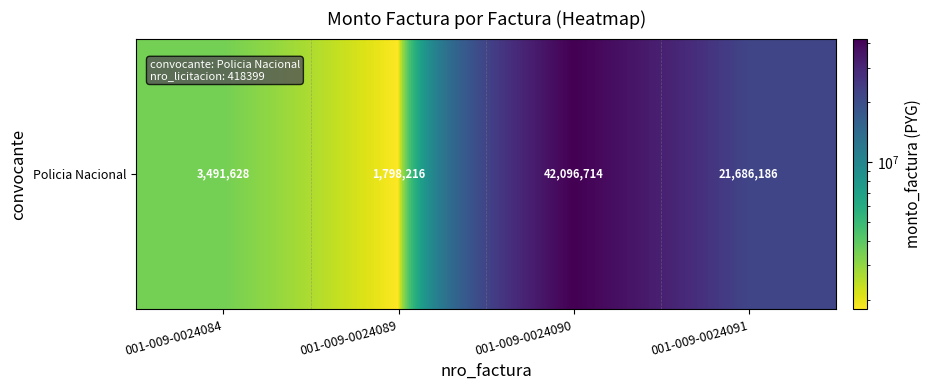

What is the difference between the maximum and minimum values?

40298498